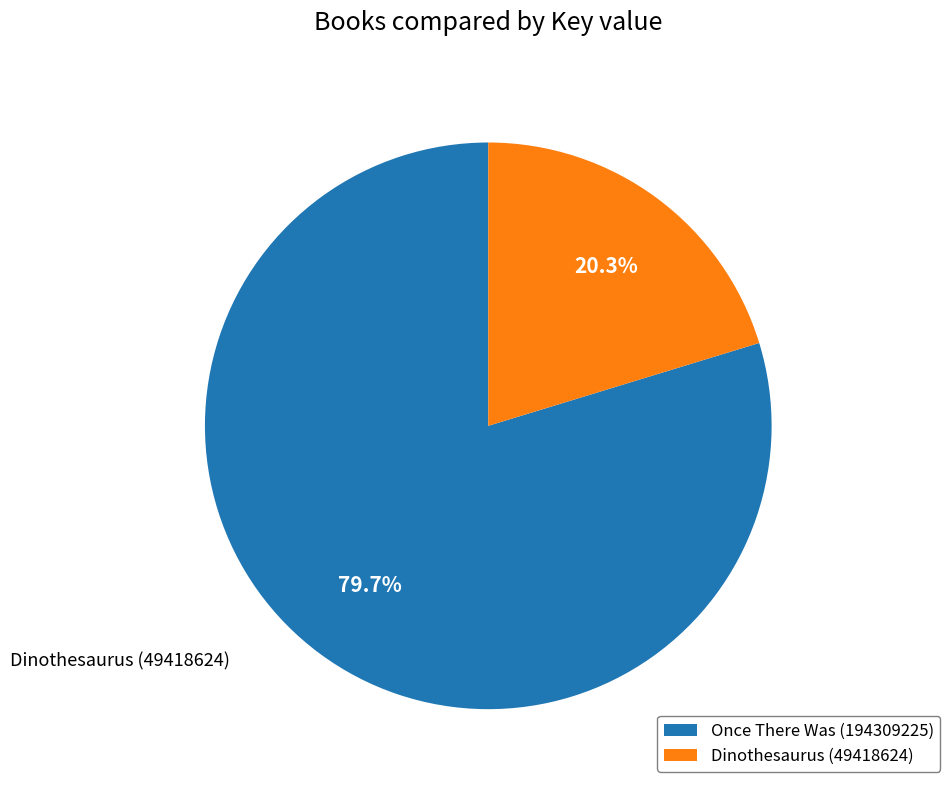

Is there any slice that represents more than half of the pie?

Yes